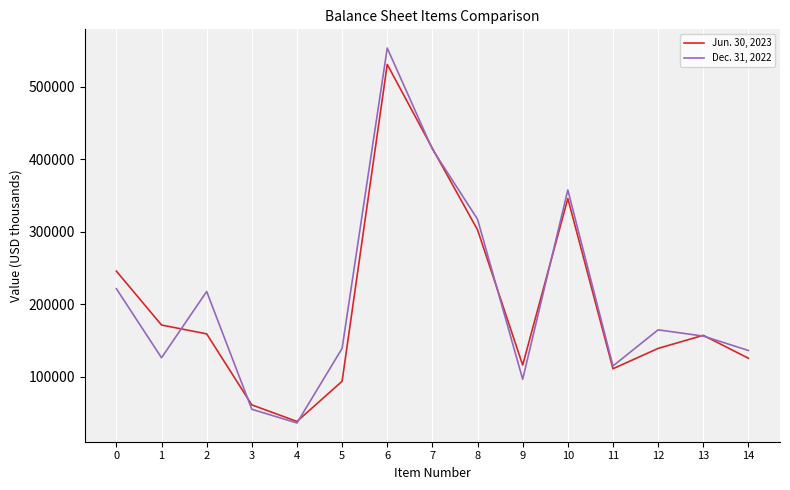

Is the value of Jun. 30, 2023 at 1 greater than the value of Dec. 31, 2022 at 9?

Yes